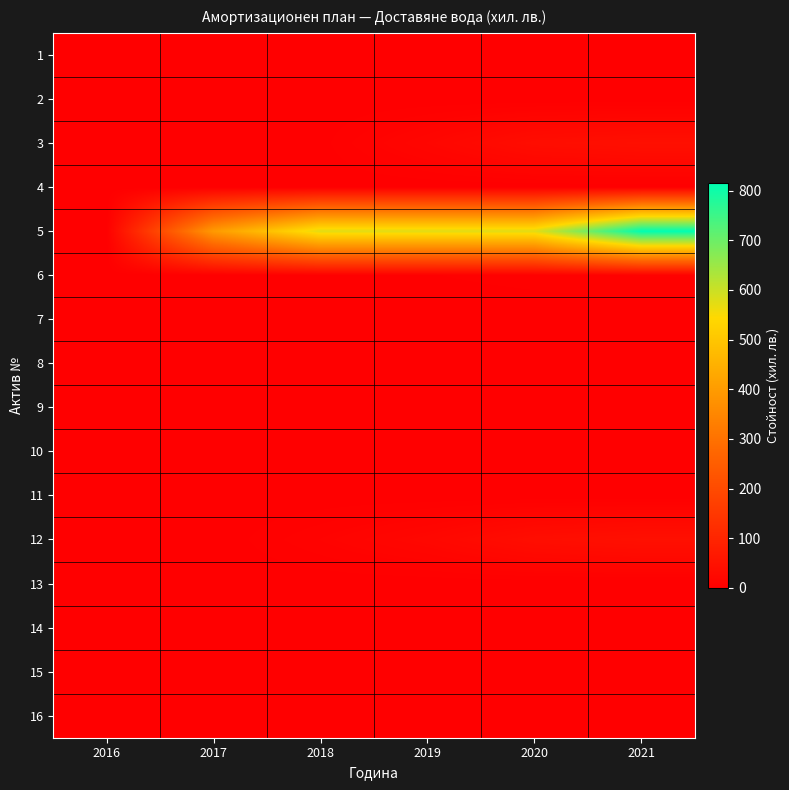

How many distinct data groups are displayed?

16